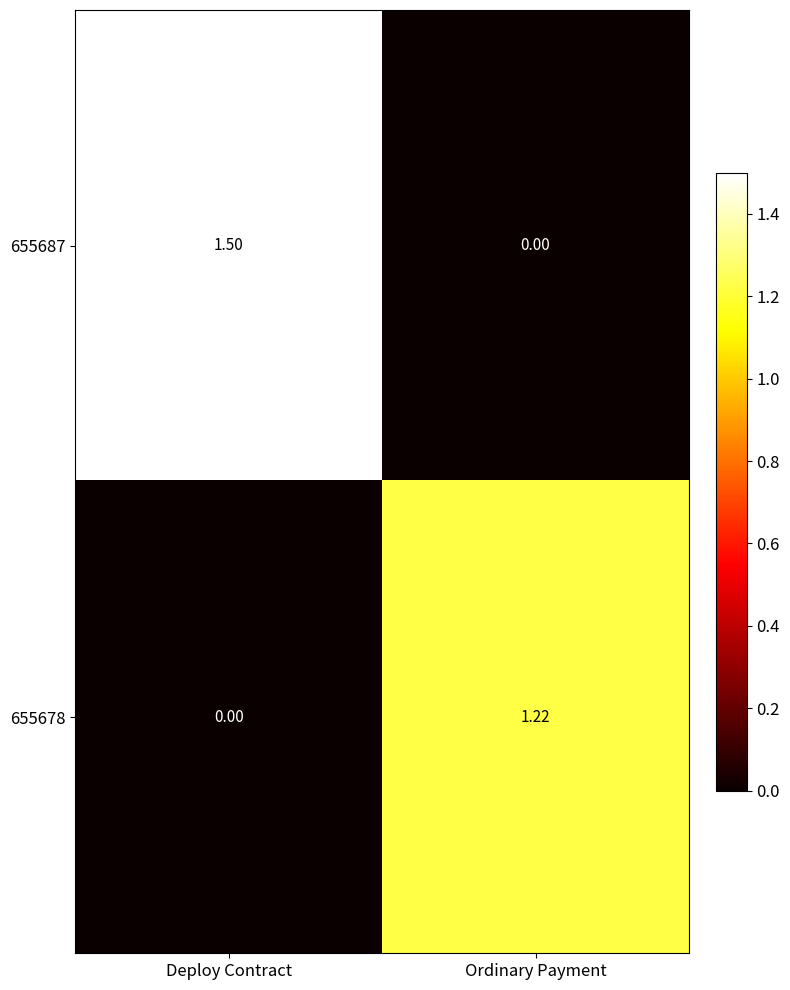

At which category does the chart reach its peak across all series?

Deploy Contract